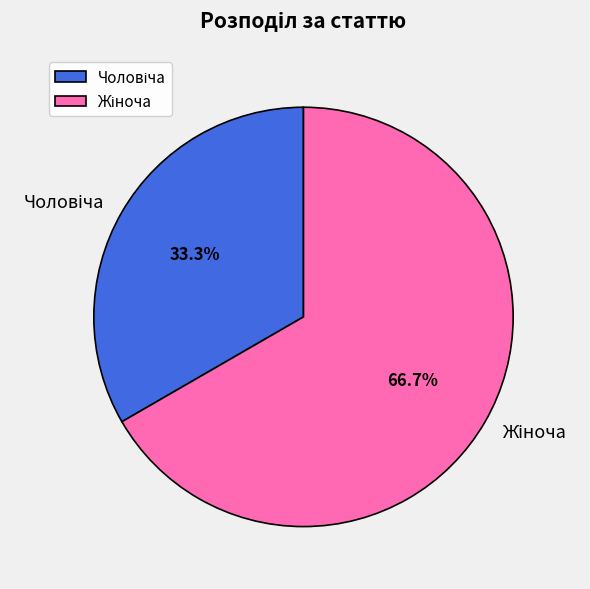

Which slice is the largest?

Жіноча